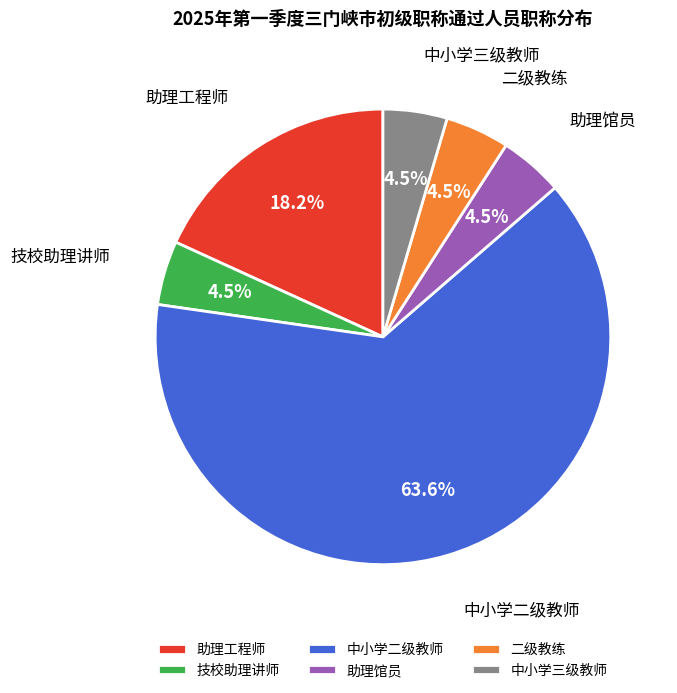

How many segments does this pie chart have?

6